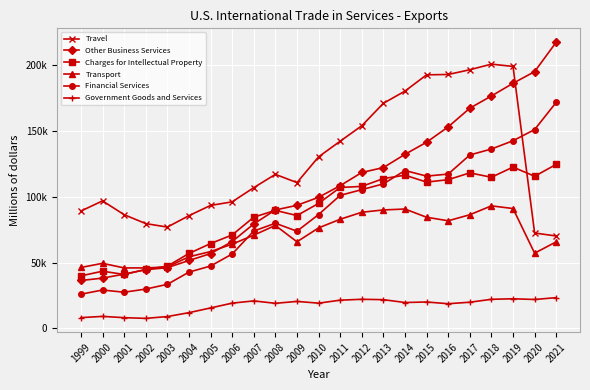

Is this an area chart (filled region under the line)?

No